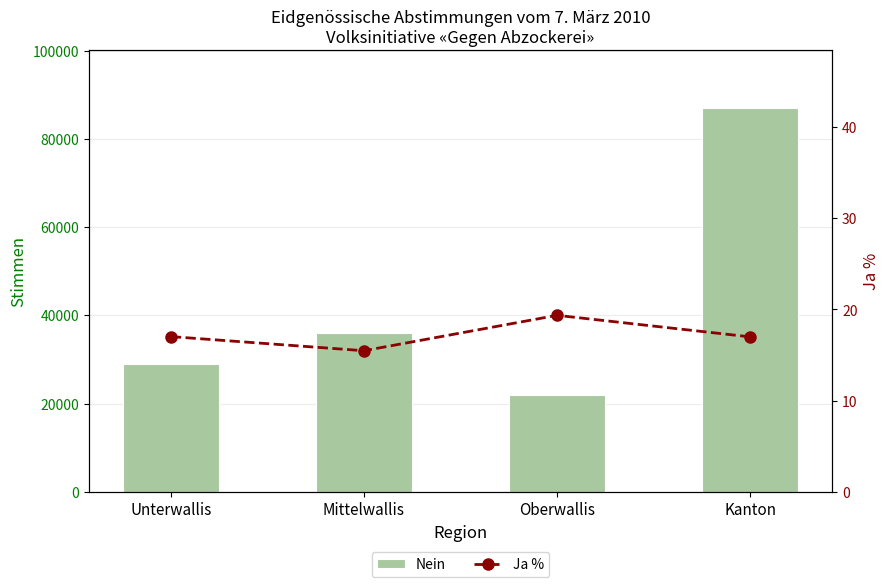

Does the chart contain stacked bars?

No